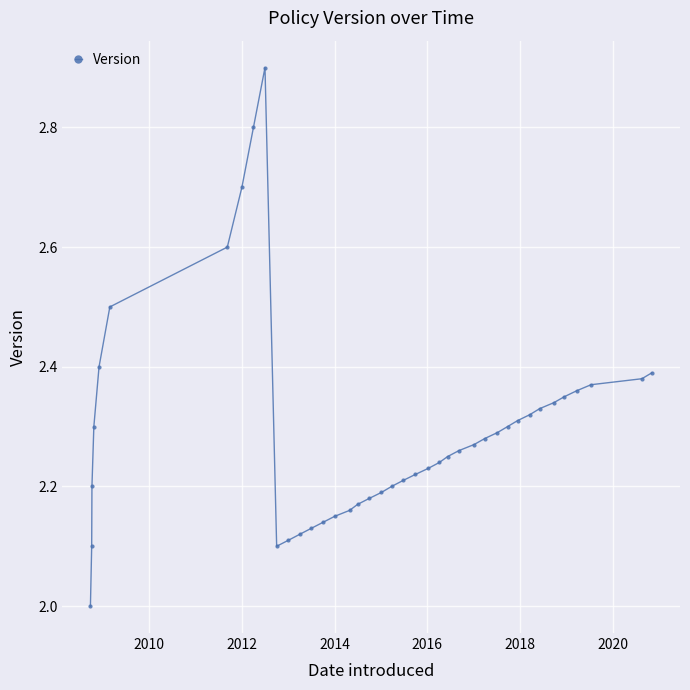

What is the maximum value shown in the chart?

2.9